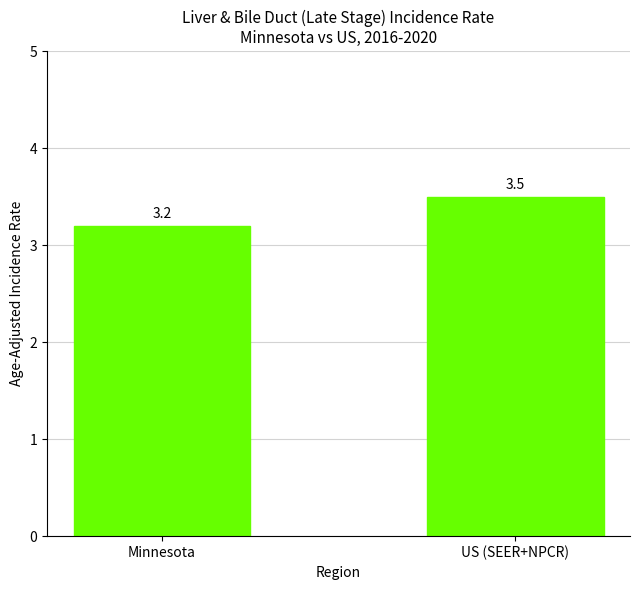

Count the number of categories in the chart.

2